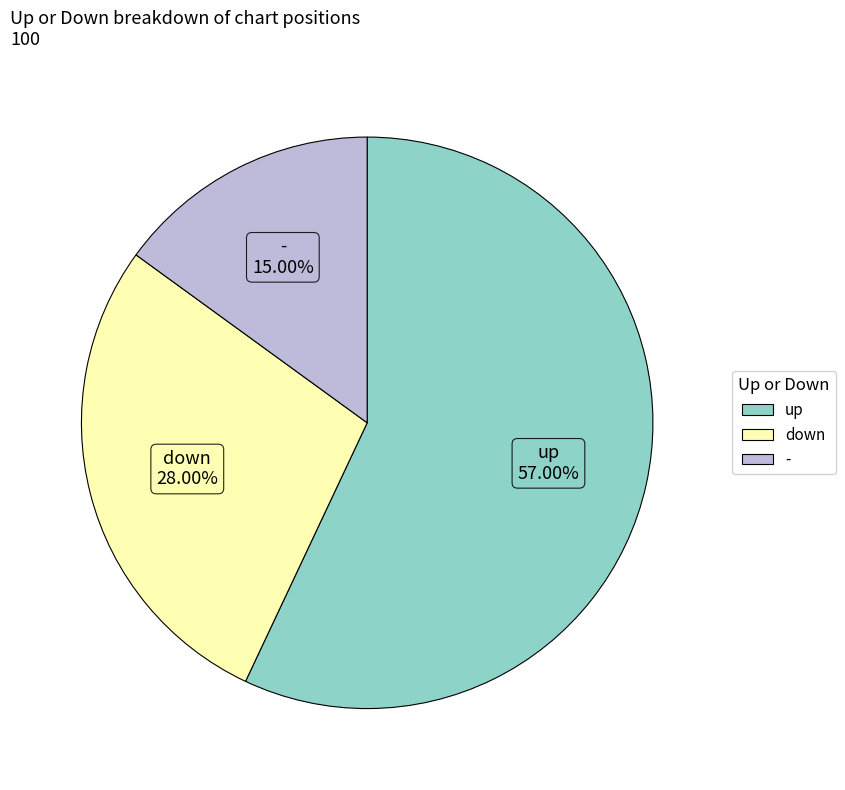

Which slice is the smallest?

-